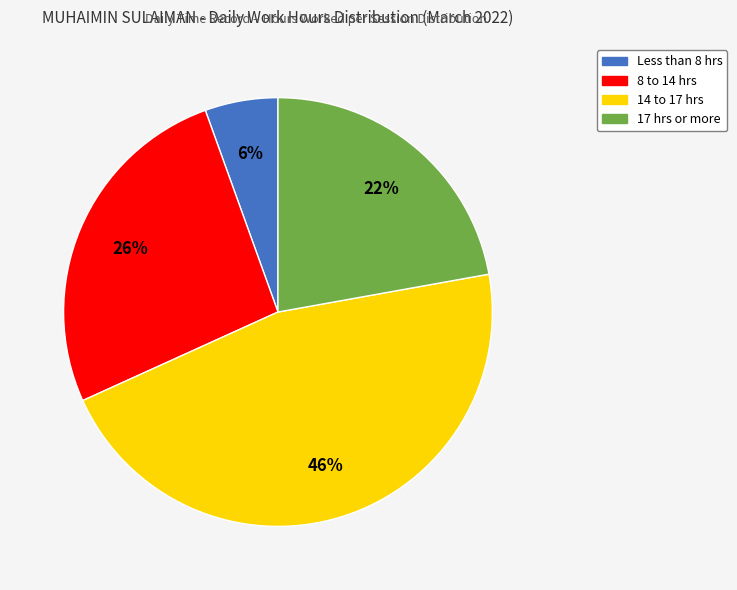

Is there any slice that represents more than half of the pie?

No